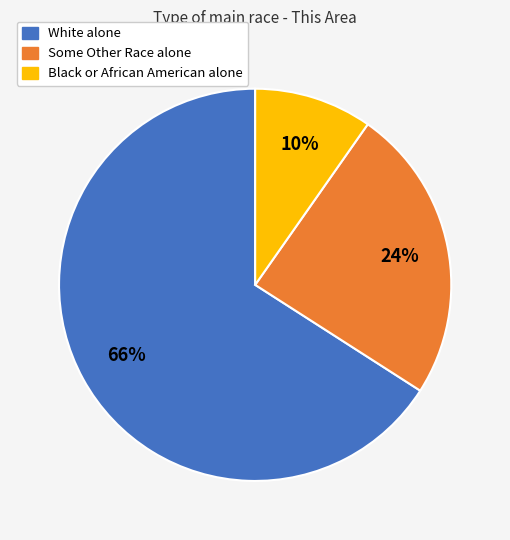

To the nearest percent, what is the difference between the largest and smallest slice percentages?

56%